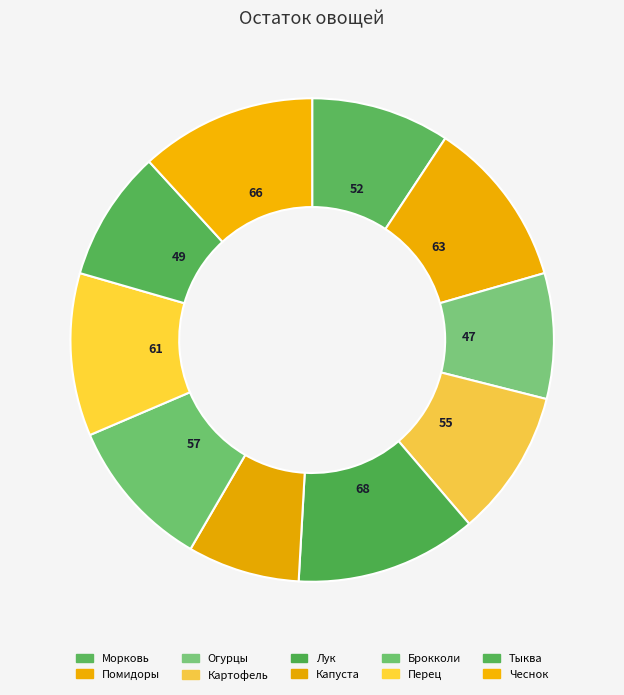

Do Брокколи and Чеснок together represent more than half of the pie?

No